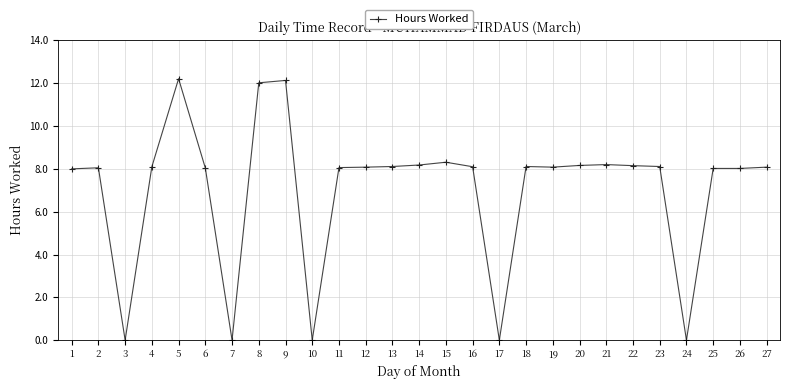

At which category does the data reach its first local valley?

3